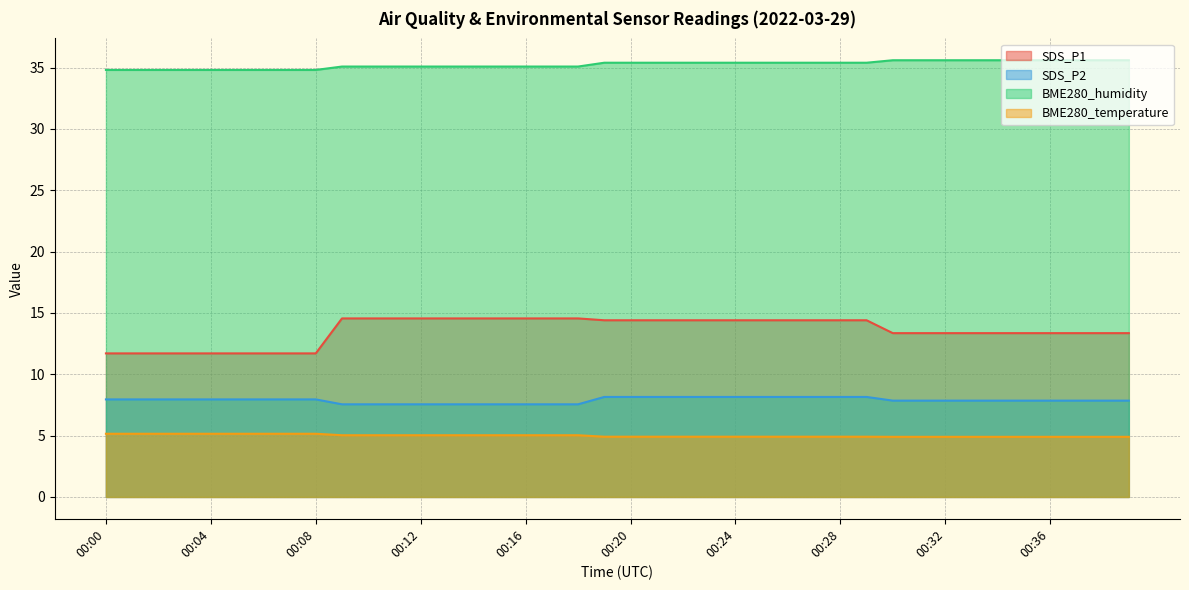

What is the sum of the BME280_humidity values at 00:03 and 00:37?

70.4